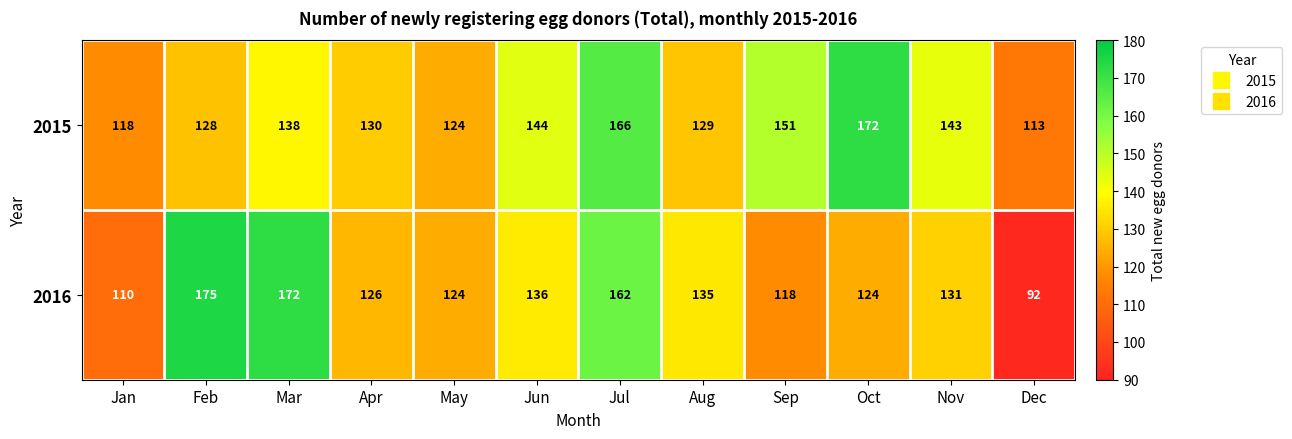

Which series changed the most between May and Dec?

2016